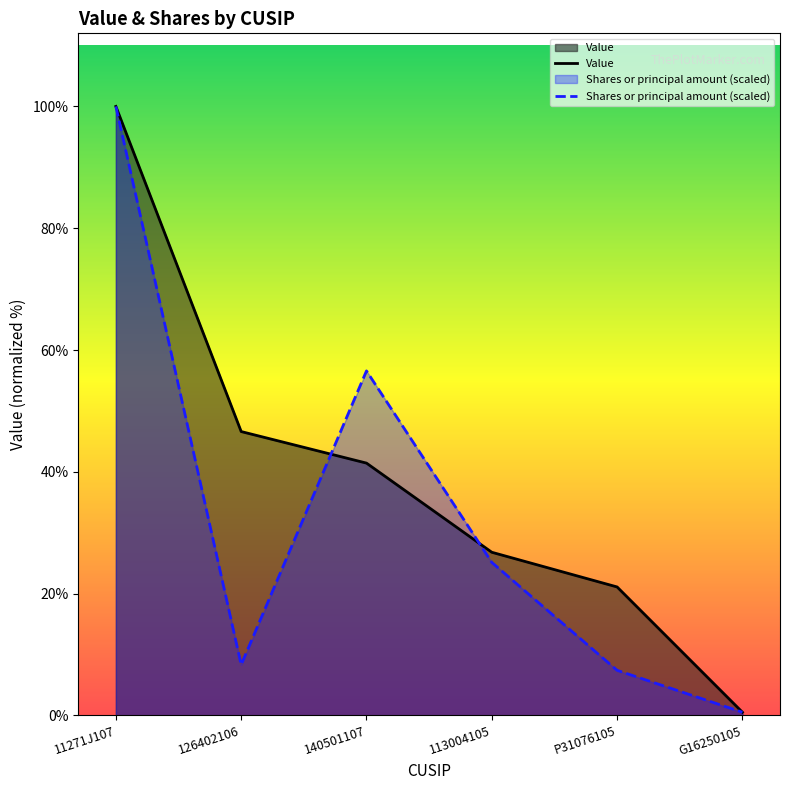

How many lines are shown in the chart?

2